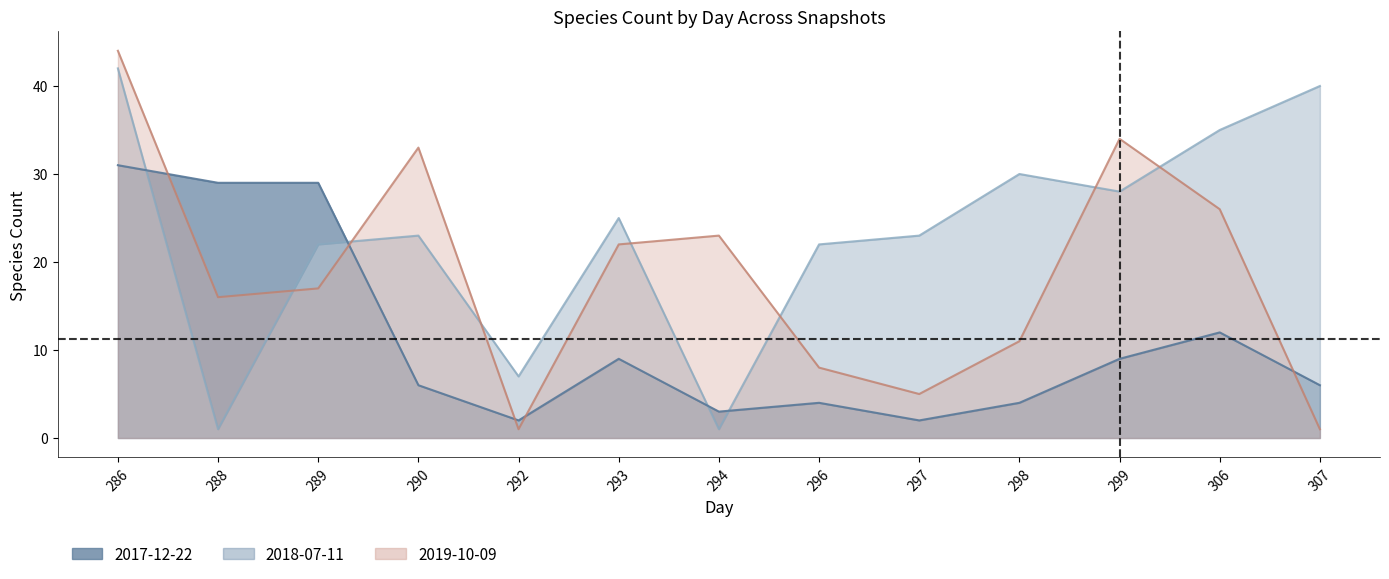

What are all the series names shown in the legend?

2017-12-22, 2018-07-11, 2019-10-09